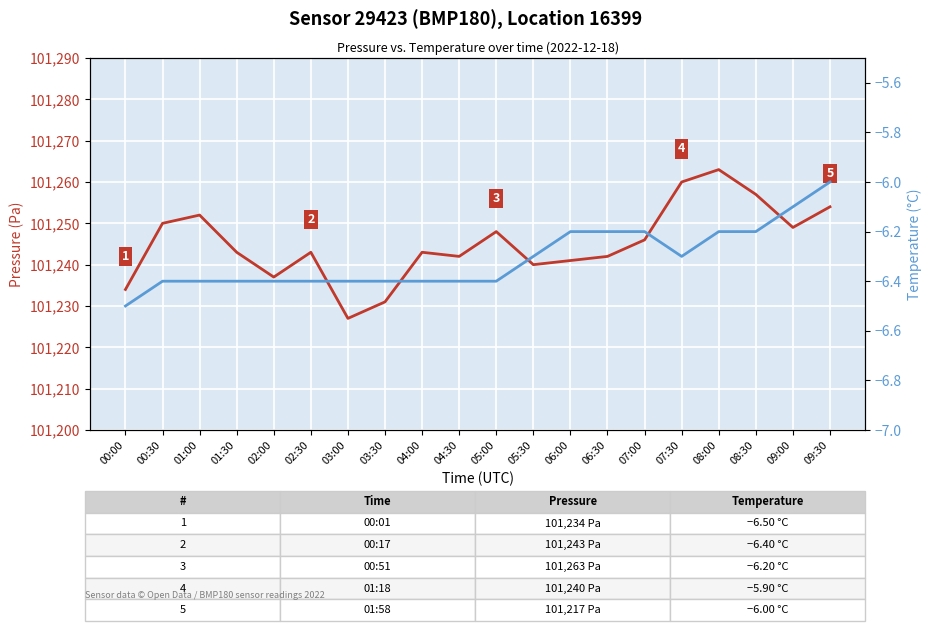

Rank the series by their maximum value, from highest to lowest.

pressure (Pa), temperature (°C)